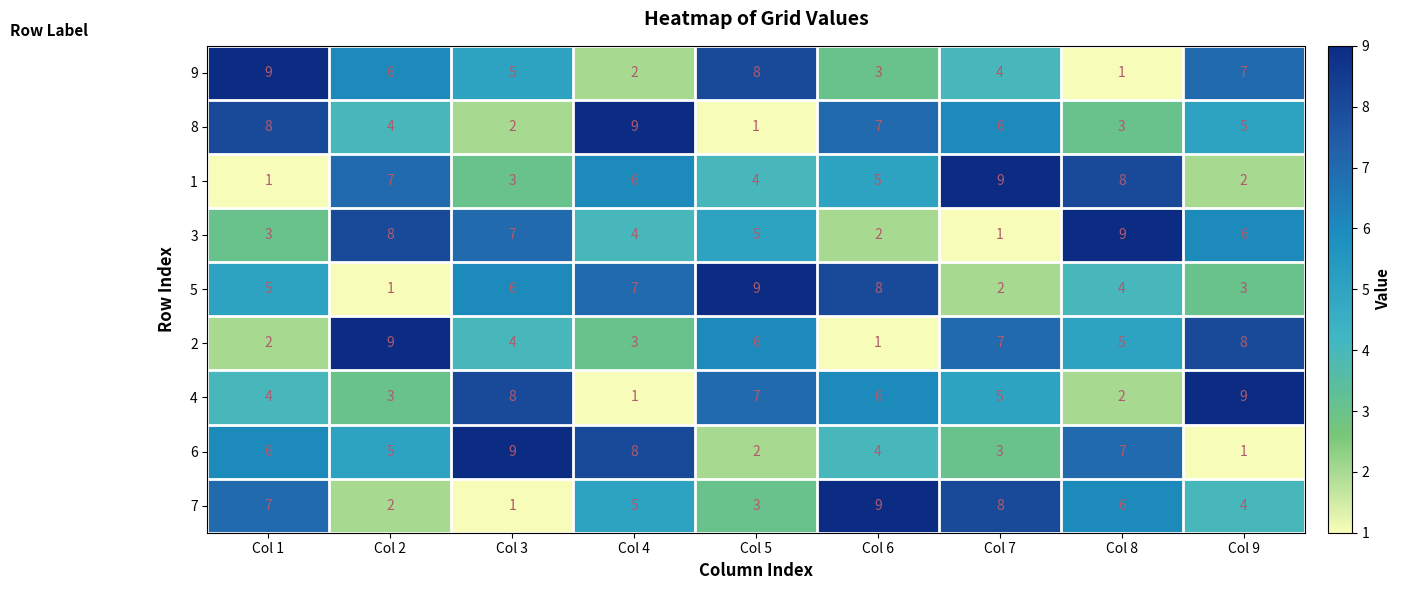

What is the total value across all series at Col 9?

45